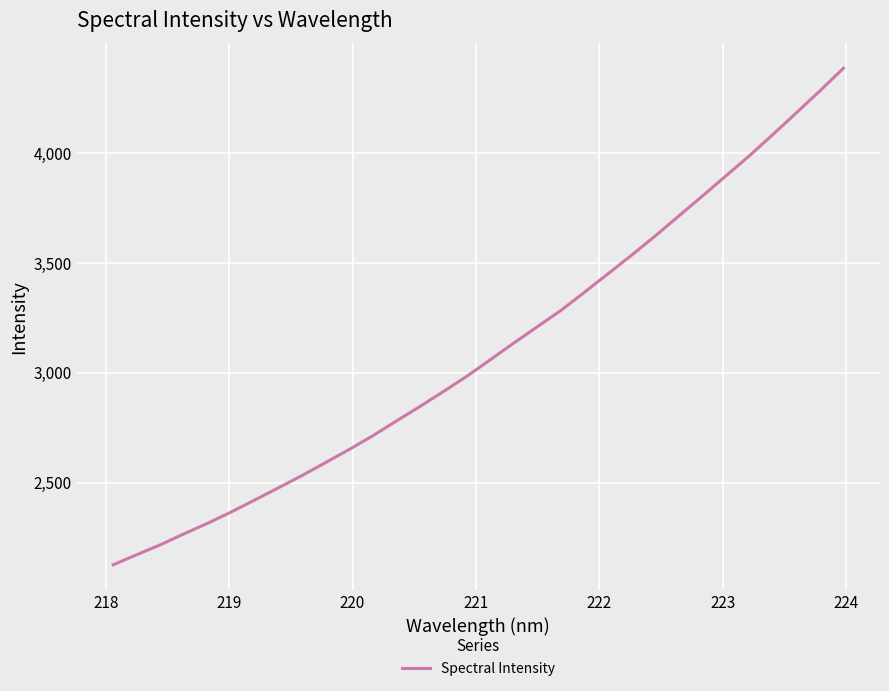

What is the difference between the maximum and minimum values?

2260.1